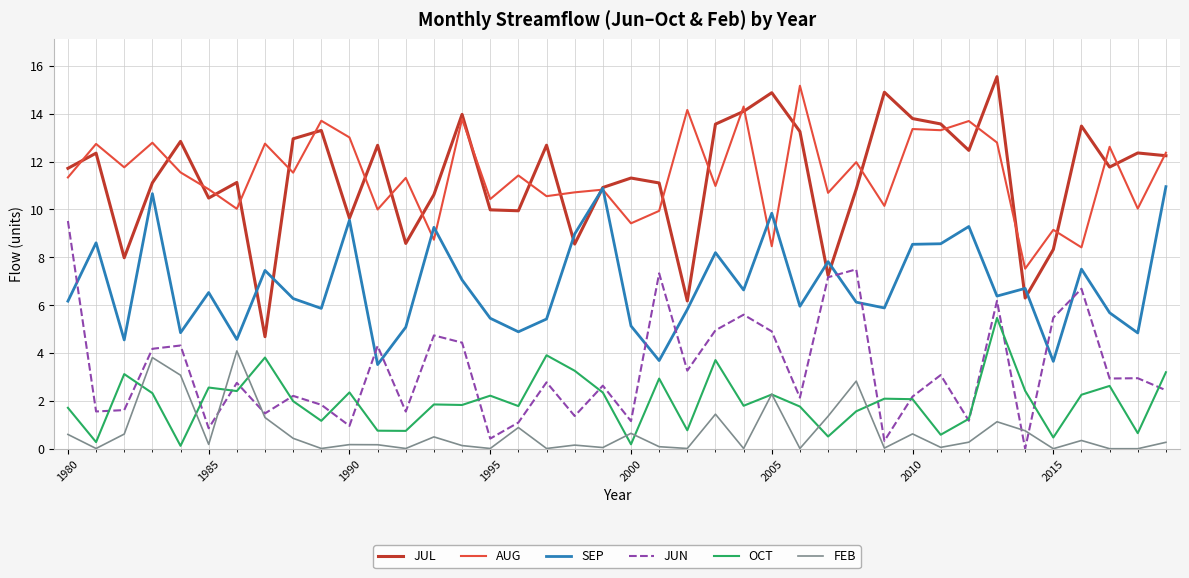

True or false: SEP and FEB intersect in this chart.

False